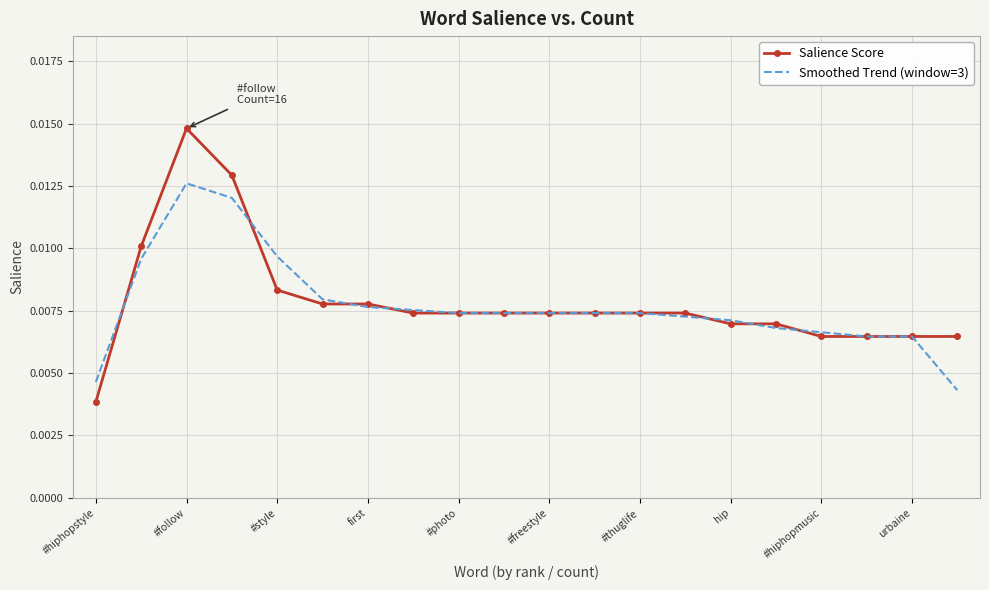

Which series has the largest range (max minus min)?

Salience Score